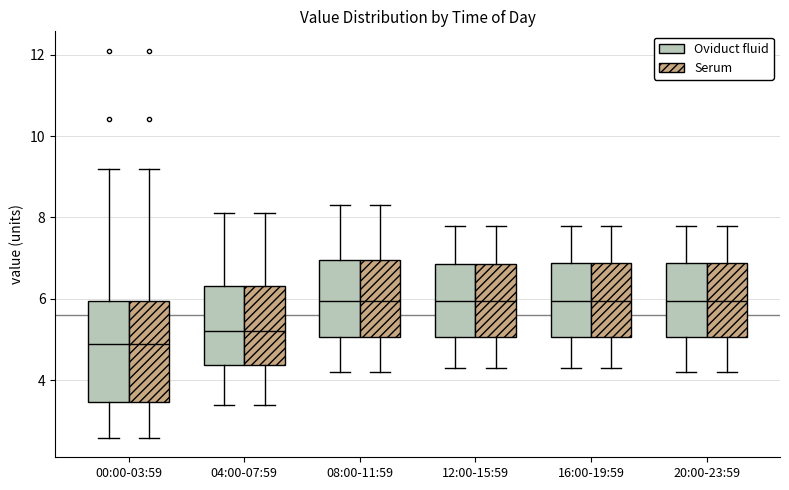

Reading left to right, read every box against the y-axis: the position of its median line, the range the box covers, and the ends of its whiskers. The values are not printed on the chart, so give them approximately, as read against the axis.

00:00-03:59 (Oviduct fluid): median 5.0, box 3.4 to 6.0, whiskers 2.6 to 9.2
00:00-03:59 (Serum): median 5.0, box 3.4 to 6.0, whiskers 2.6 to 9.2
04:00-07:59 (Oviduct fluid): median 5.2, box 4.4 to 6.4, whiskers 3.4 to 8.2
04:00-07:59 (Serum): median 5.2, box 4.4 to 6.4, whiskers 3.4 to 8.2
08:00-11:59 (Oviduct fluid): median 6.0, box 5.0 to 7.0, whiskers 4.2 to 8.4
08:00-11:59 (Serum): median 6.0, box 5.0 to 7.0, whiskers 4.2 to 8.4
12:00-15:59 (Oviduct fluid): median 6.0, box 5.0 to 6.8, whiskers 4.4 to 7.8
12:00-15:59 (Serum): median 6.0, box 5.0 to 6.8, whiskers 4.4 to 7.8
16:00-19:59 (Oviduct fluid): median 6.0, box 5.0 to 6.8, whiskers 4.4 to 7.8
16:00-19:59 (Serum): median 6.0, box 5.0 to 6.8, whiskers 4.4 to 7.8
20:00-23:59 (Oviduct fluid): median 6.0, box 5.0 to 6.8, whiskers 4.2 to 7.8
20:00-23:59 (Serum): median 6.0, box 5.0 to 6.8, whiskers 4.2 to 7.8